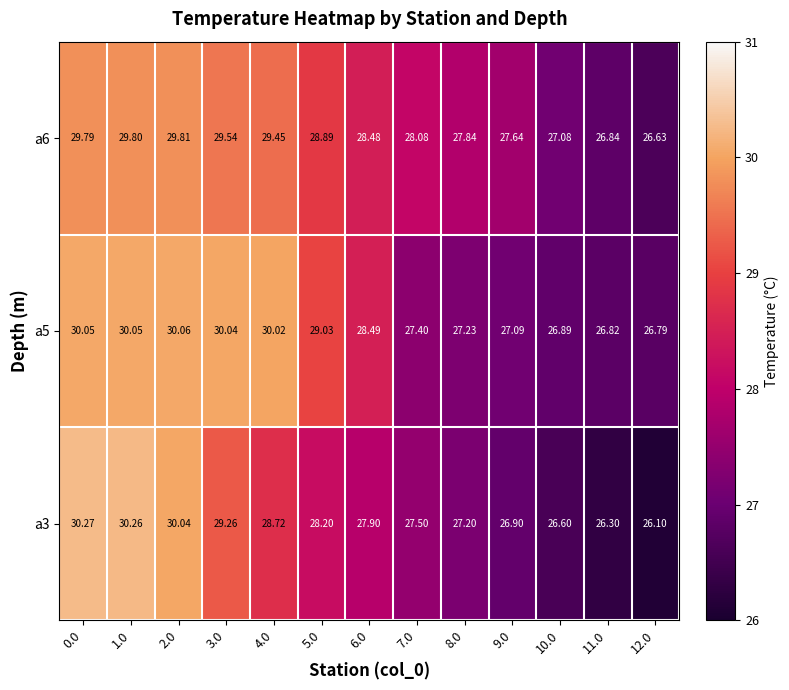

How many categories are shown in the chart?

13